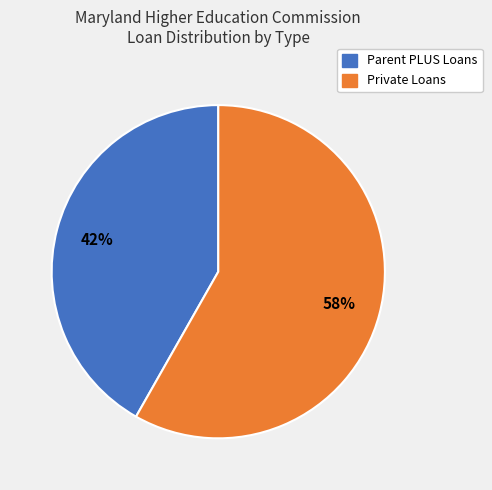

To the nearest percent, what is the difference between the largest and smallest slice percentages?

16%